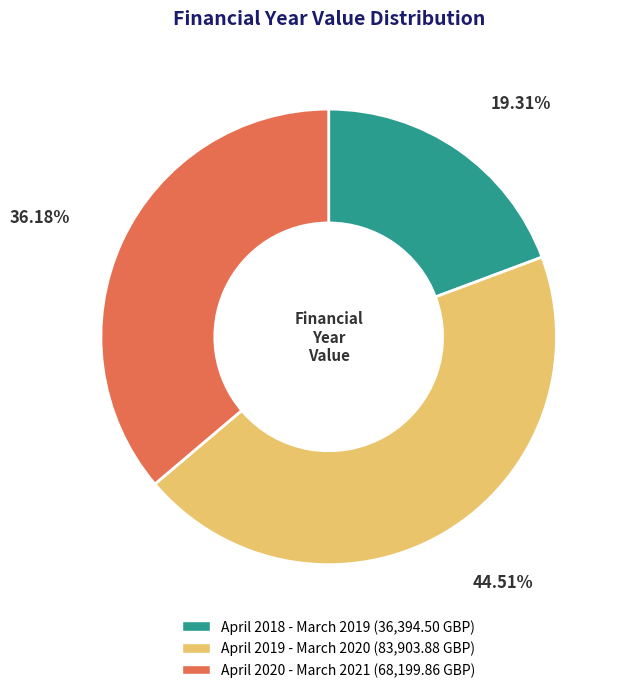

How much of the chart is everything except April 2019 - March 2020?

55.5%